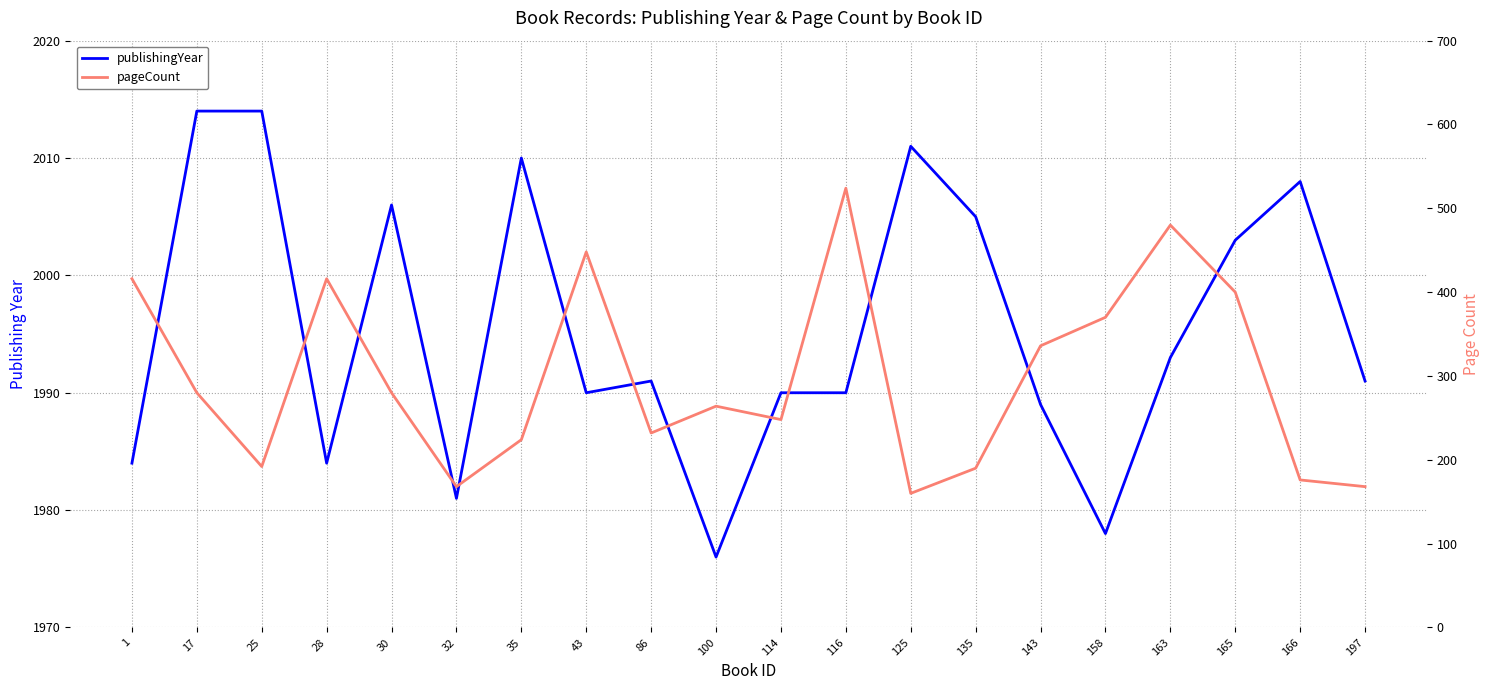

Reading left to right, what are all the values shown in this chart?

publishingYear: 1984	2014	2014	1984	2006	1981	2010	1990	1991	1976	1990	1990	2011	2005	1989	1978	1993	2003	2008	1991
pageCount: 416	280	192	416	280	168	224	448	232	264	248	524	160	190	336	370	480	400	176	168